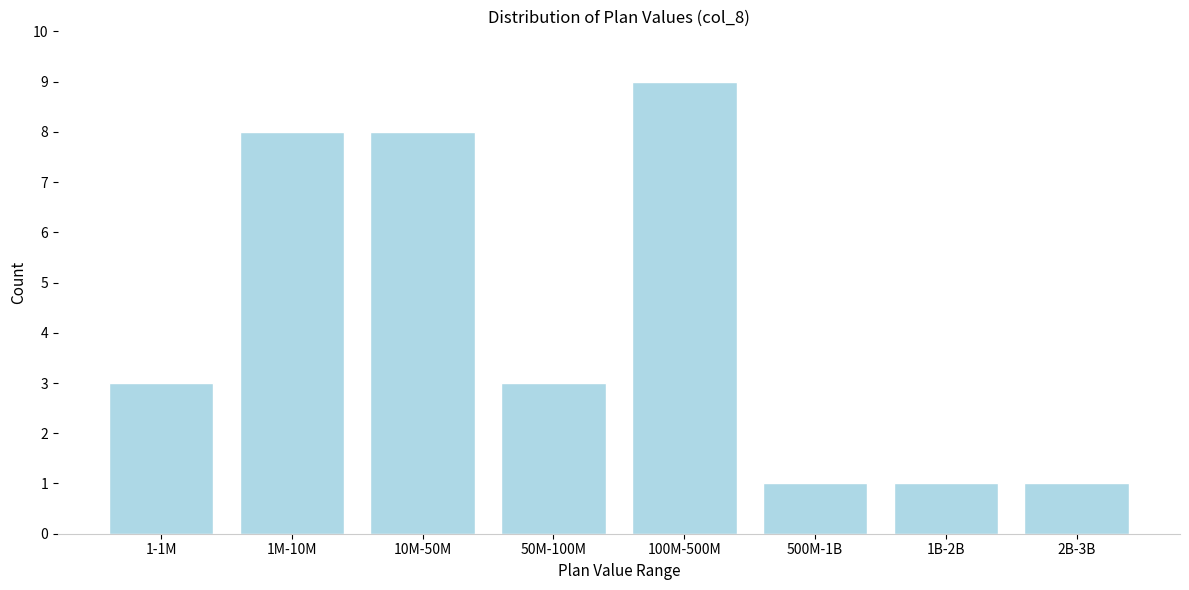

Reading left to right, extract all data points from this chart.

1-1M=3	1M-10M=8	10M-50M=8	50M-100M=3	100M-500M=9	500M-1B=1	1B-2B=1	2B-3B=1